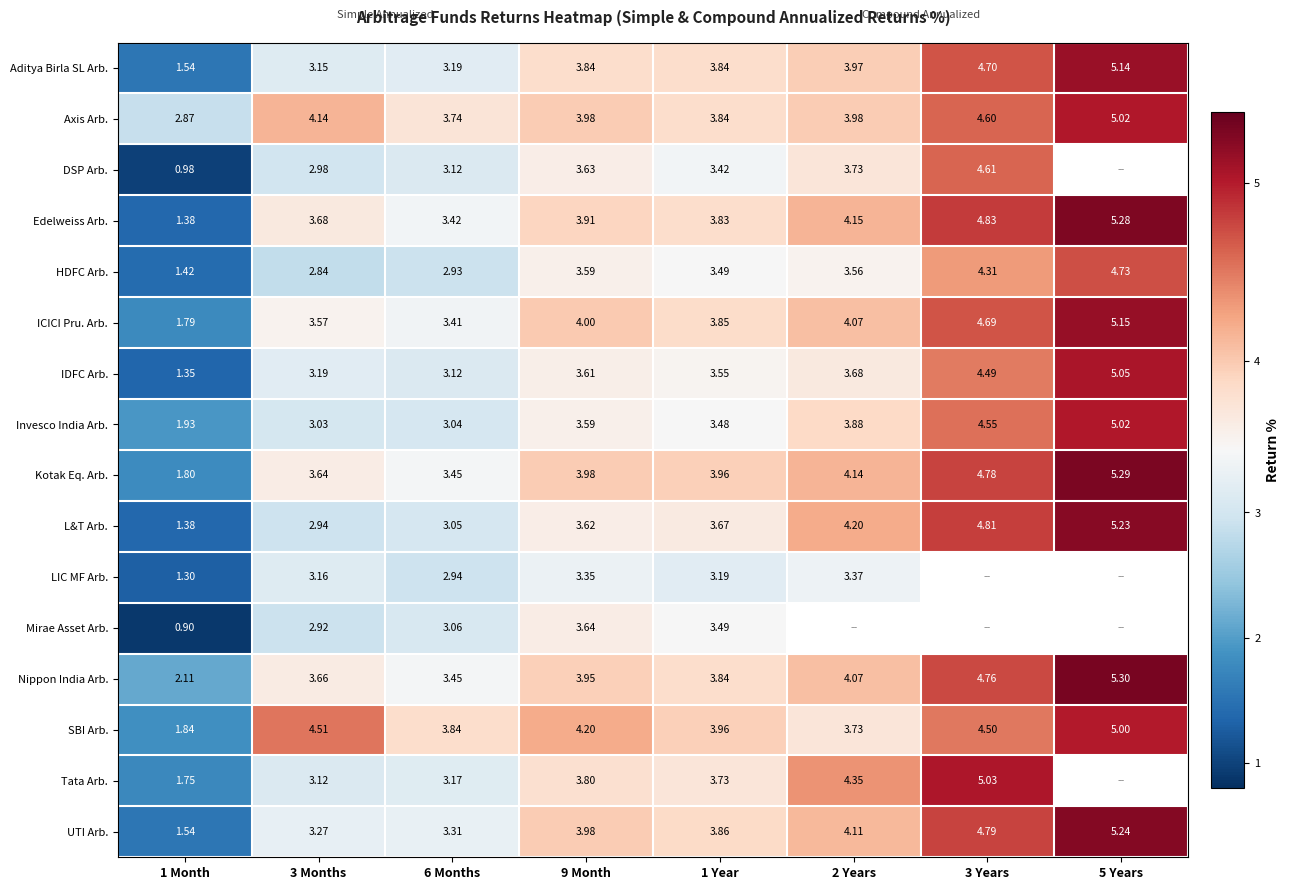

Between 1 Month and 6 Months, which series saw the biggest shift?

Mirae Asset Arb.